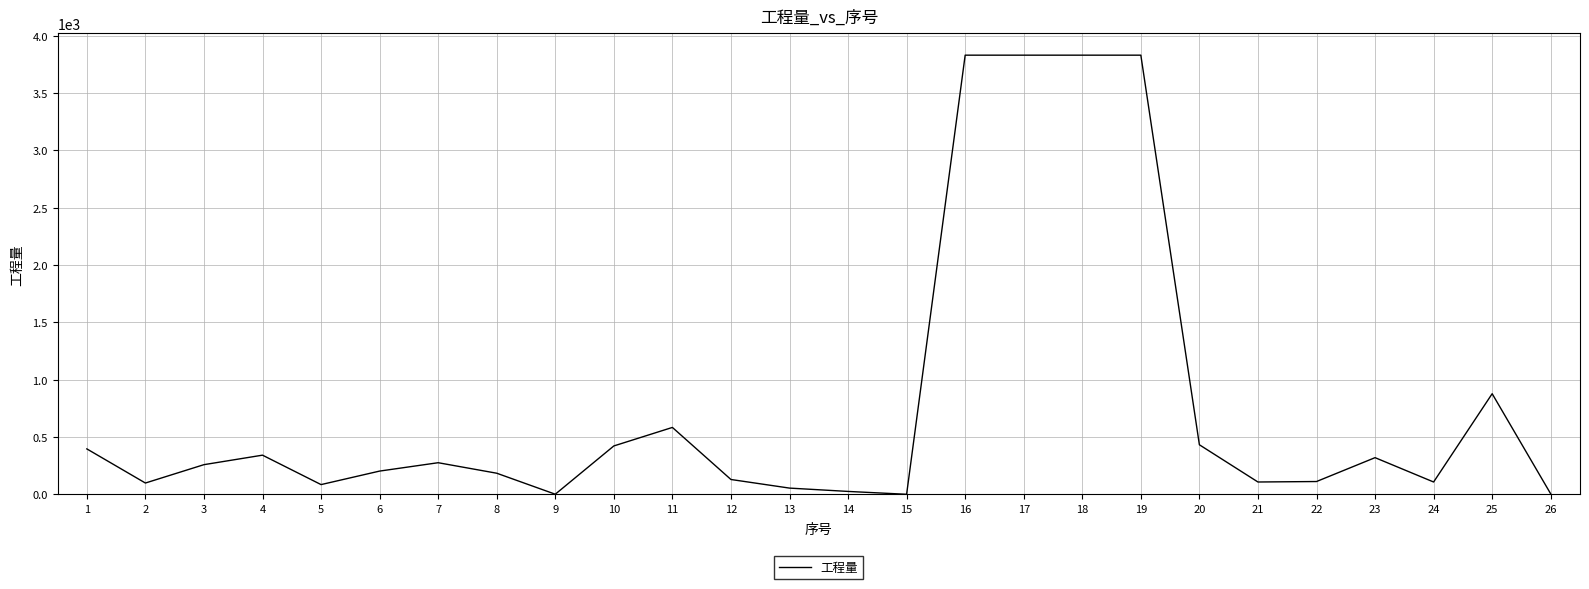

What is the difference between the maximum and minimum values?

3829.0